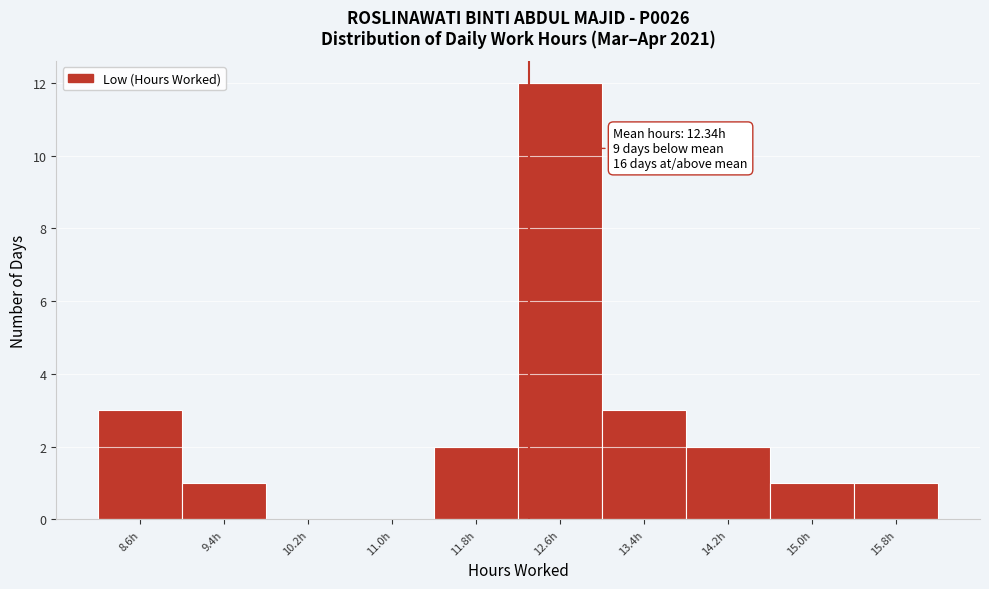

Over which range of the x-axis is the bar tallest?

12.2 to 13.0